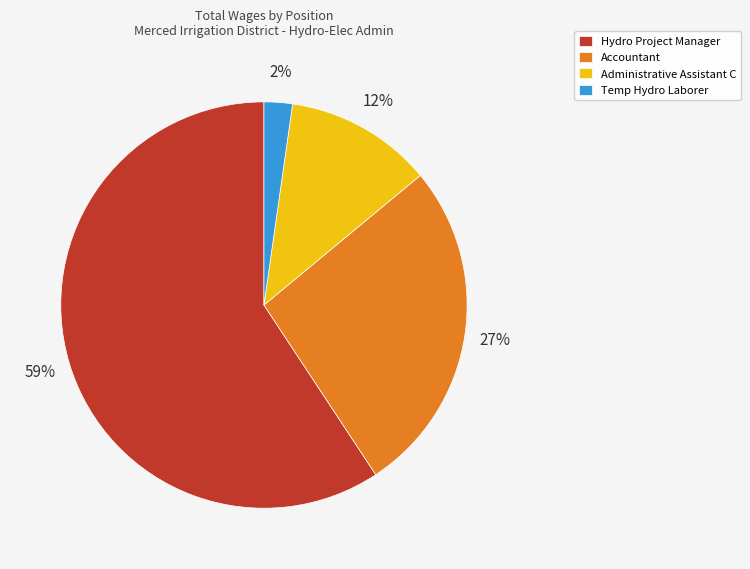

The Hydro Project Manager slice represents 49% of the pie. True or false?

False